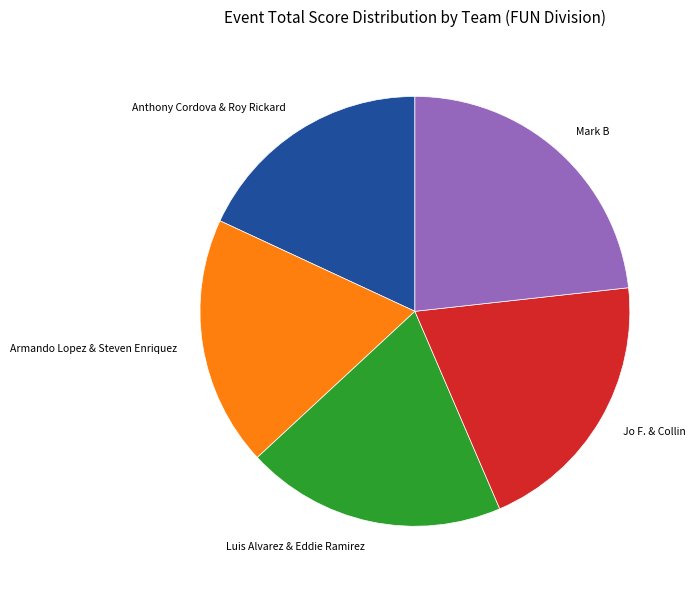

True or false: Mark B accounts for 9% of the total.

False